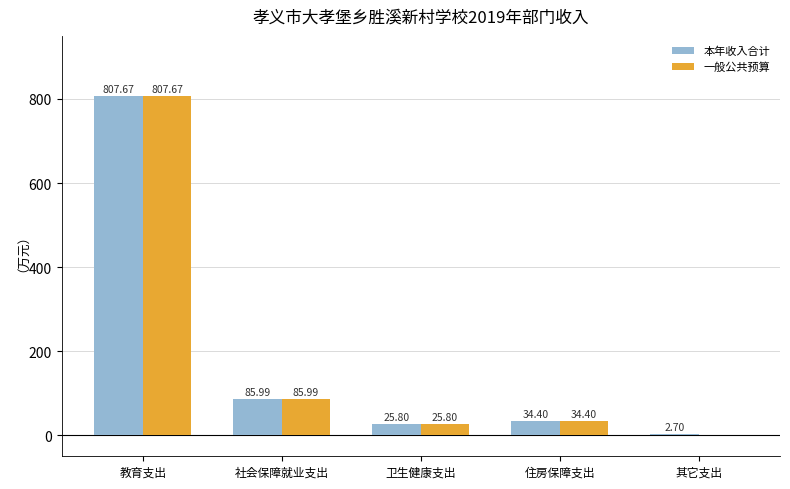

Is the value of 一般公共预算 at 其它支出 greater than the value of 本年收入合计 at 卫生健康支出?

No